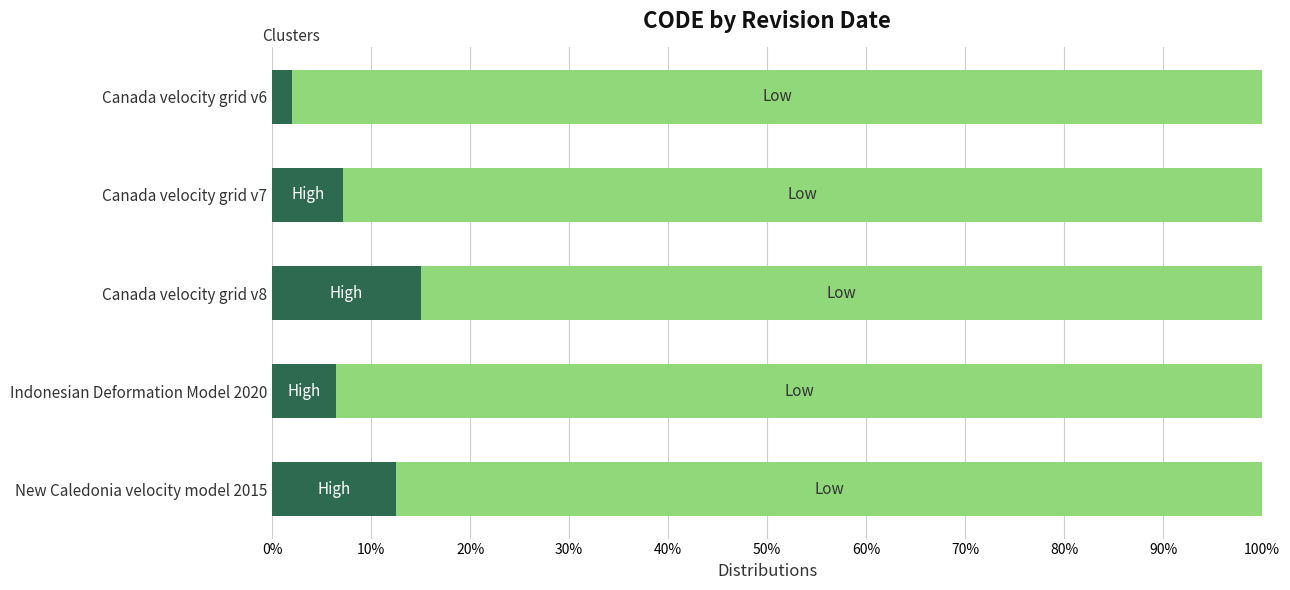

What is the total value across all series at Canada velocity grid v8?

100.0